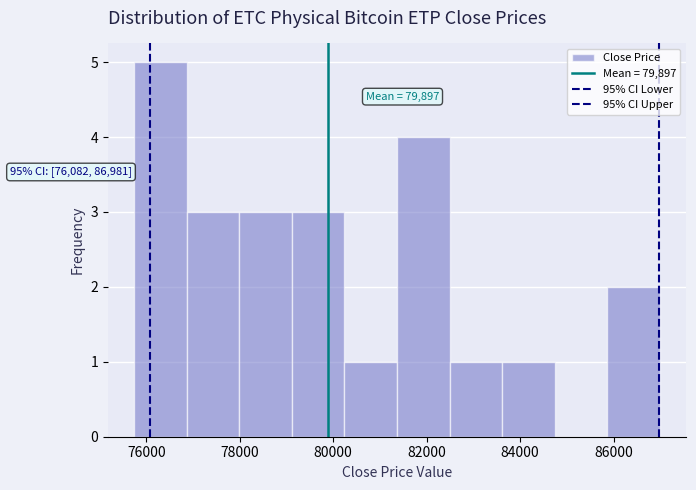

Which range on the x-axis has the tallest bar?

75800 to 76800